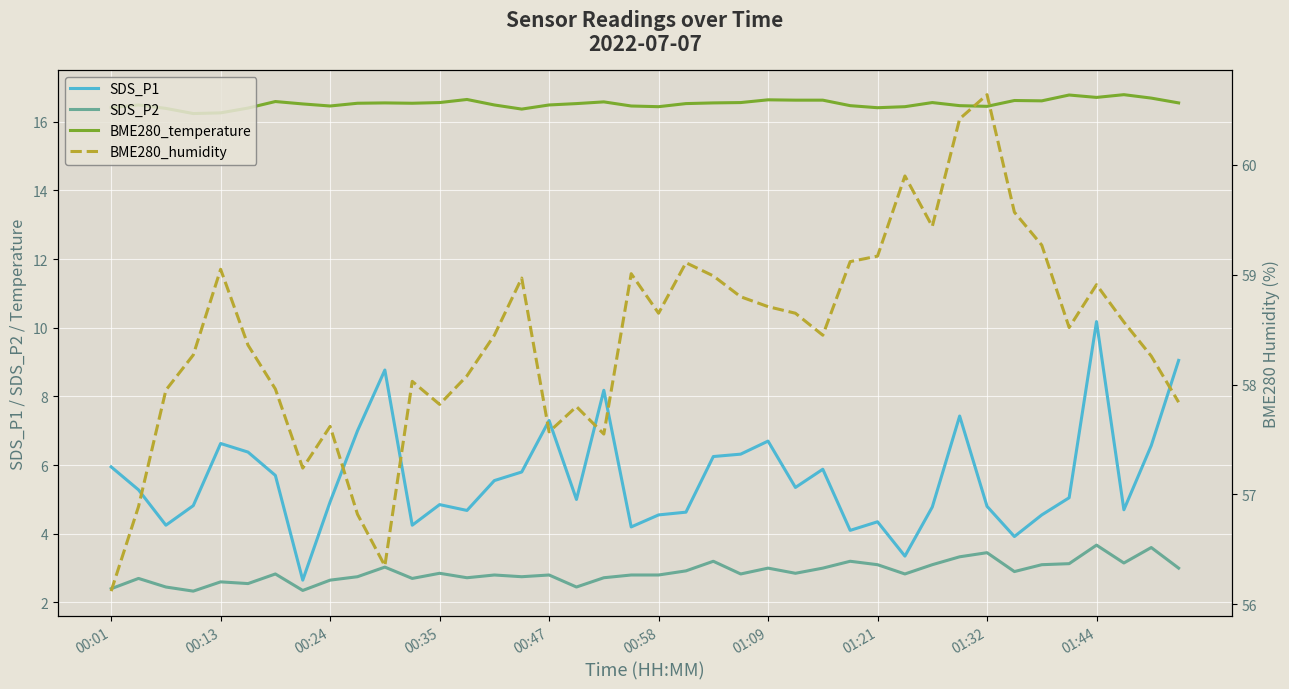

How many interior local peaks does the BME280_temperature series have?

10